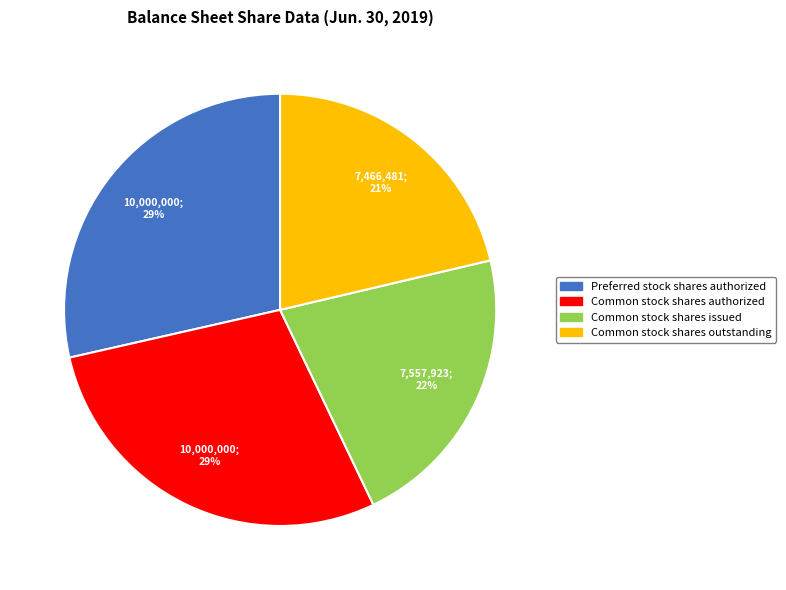

To the nearest percent, what is the difference between the Common stock shares issued and Common stock shares authorized slice percentages?

7%